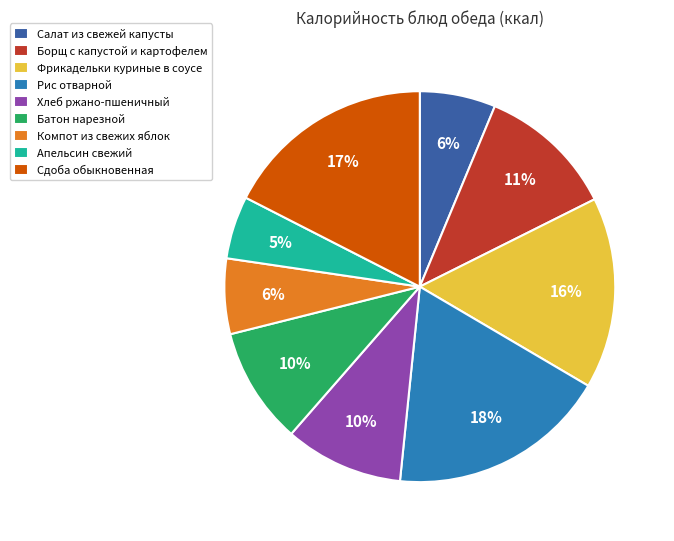

Which has a higher value, Рис отварной or Компот из свежих яблок?

Рис отварной